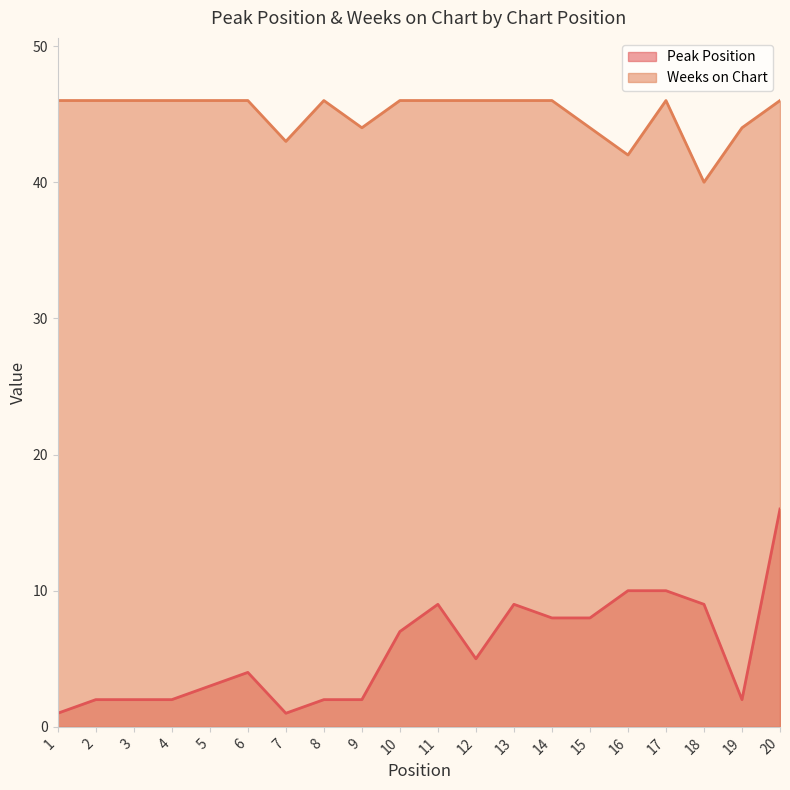

What is the sum of the Peak Position values at 1 and 5?

4